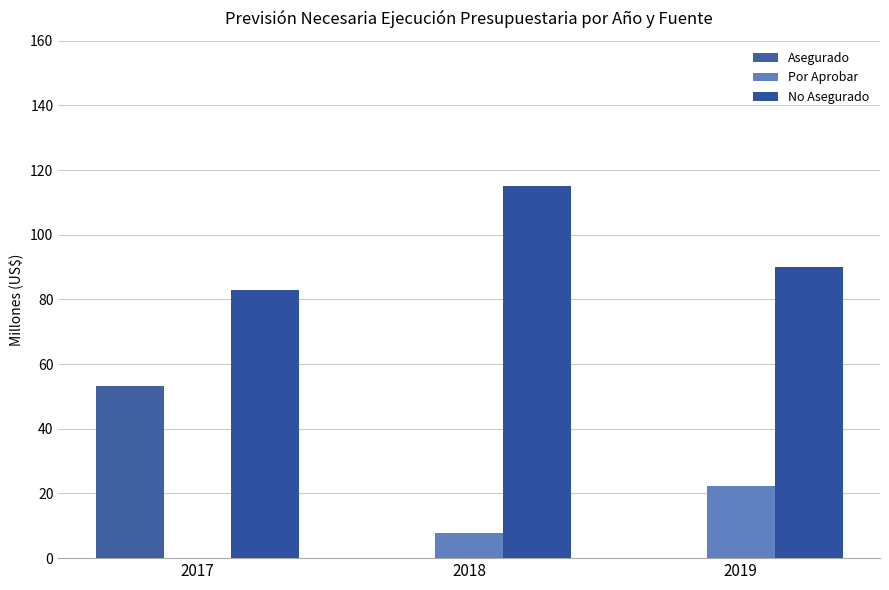

Rank the categories by Por Aprobar value from lowest to highest.

2017, 2018, 2019